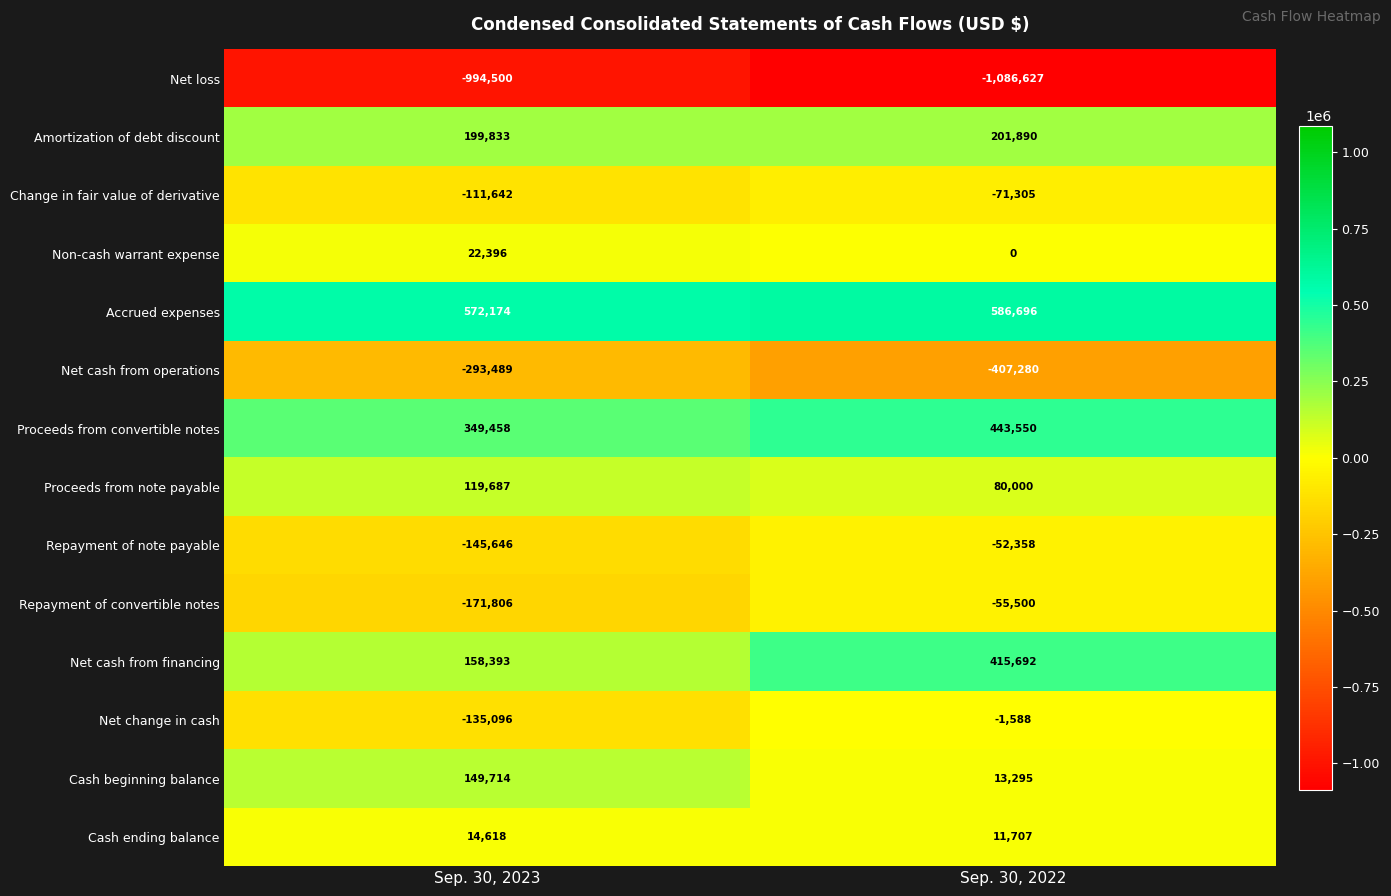

What is the total value across all series at Sep. 30, 2023?

-265906